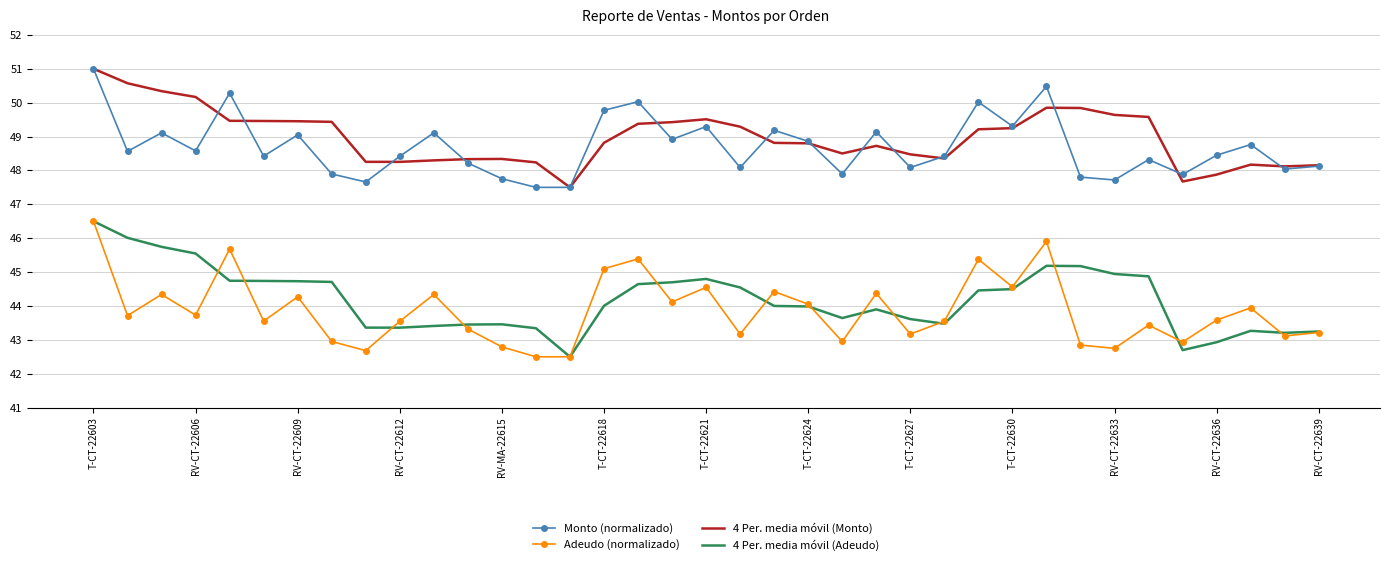

What is the smallest value displayed?

42.5